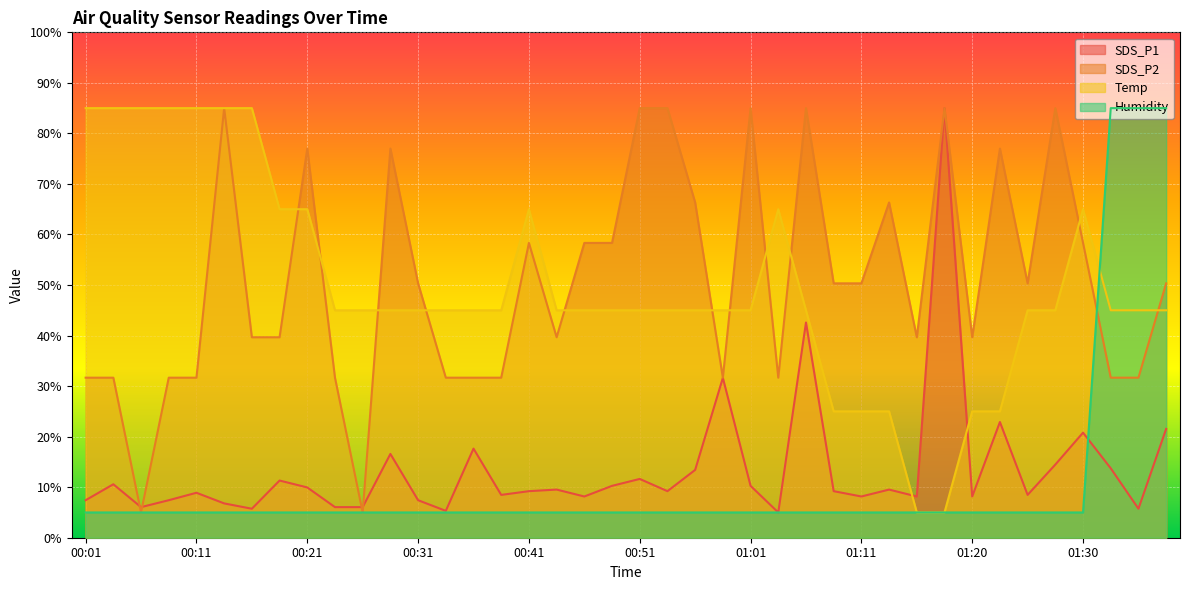

How many interior local valleys does the SDS_P1 series have?

12